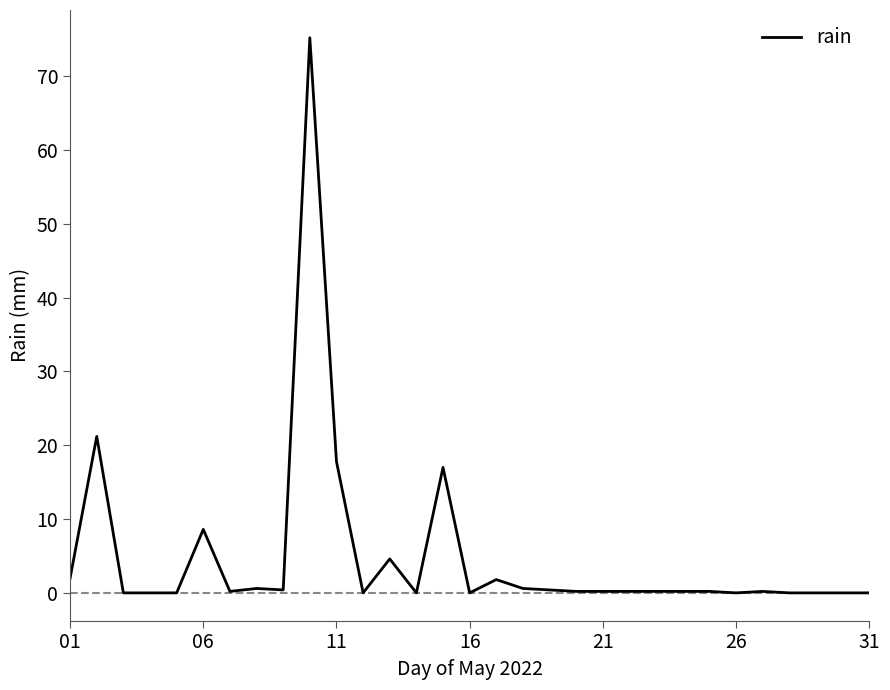

What is the difference between the maximum and minimum values?

75.2